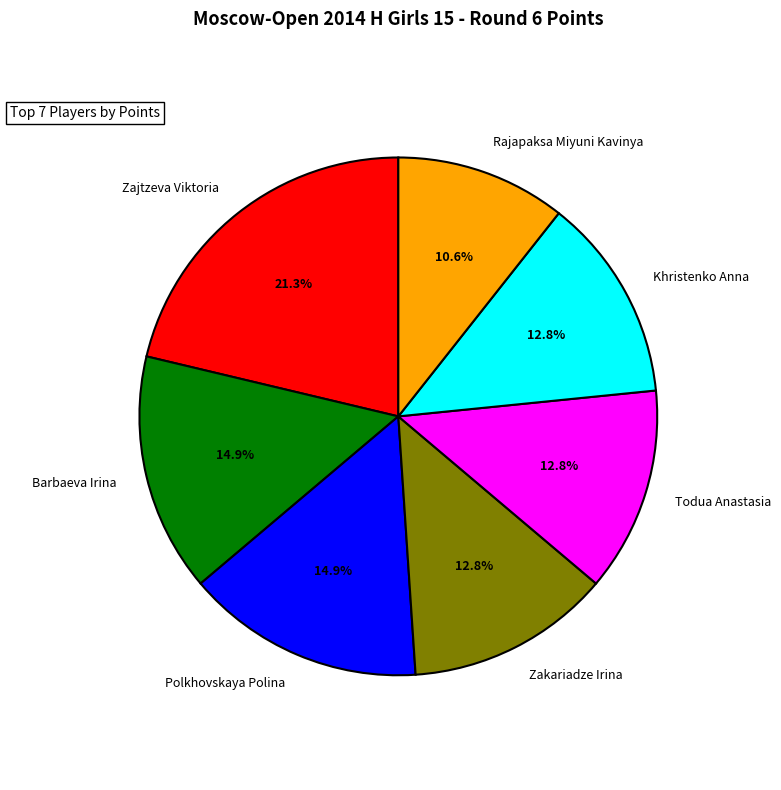

Which has a higher value, Rajapaksa Miyuni Kavinya or Barbaeva Irina?

Barbaeva Irina